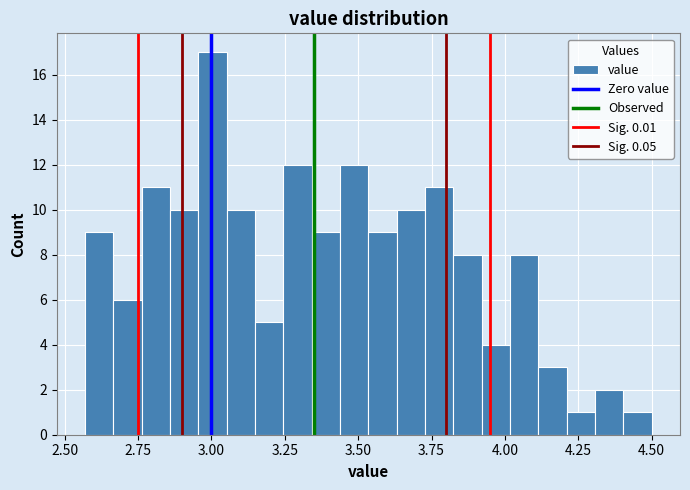

Around what value on the x-axis is the tallest bar? Give the approximate position of its centre, as read against the axis.

3.00